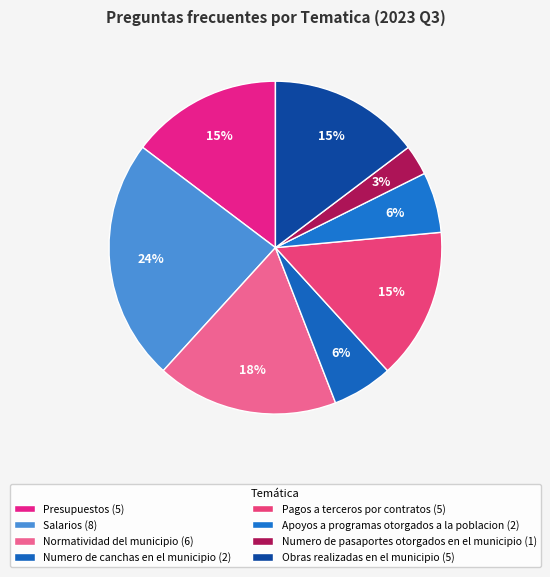

How many segments does this pie chart have?

8